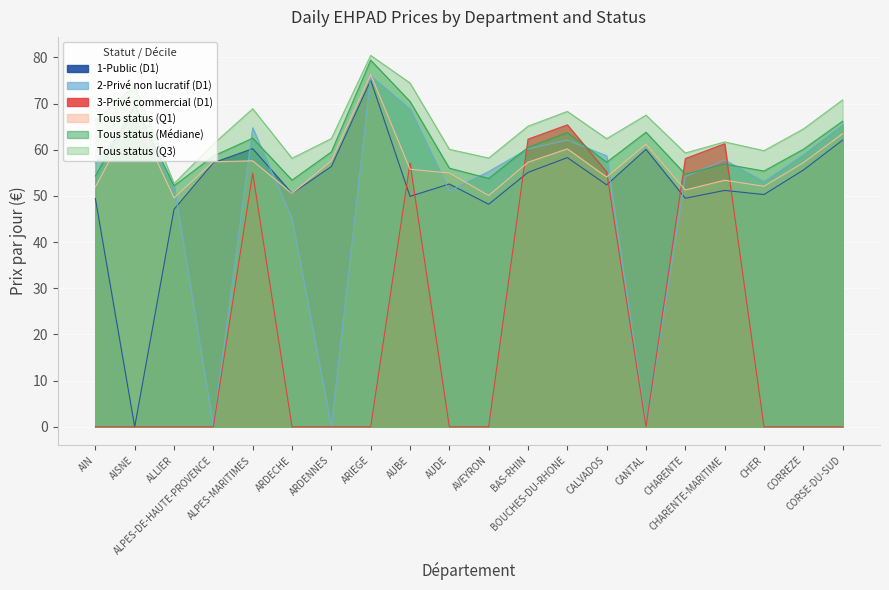

True or false: 3-Privé commercial (D1) and Tous status (Q3) intersect in this chart.

False